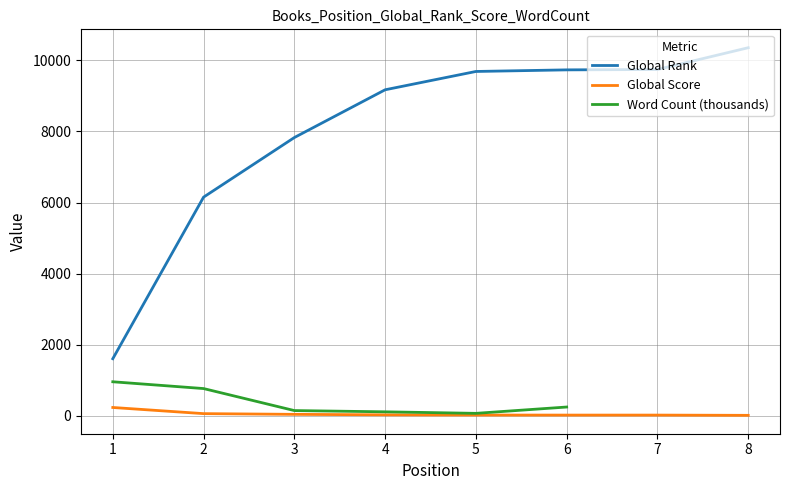

True or false: Global Score and Global Rank cross at least once.

False